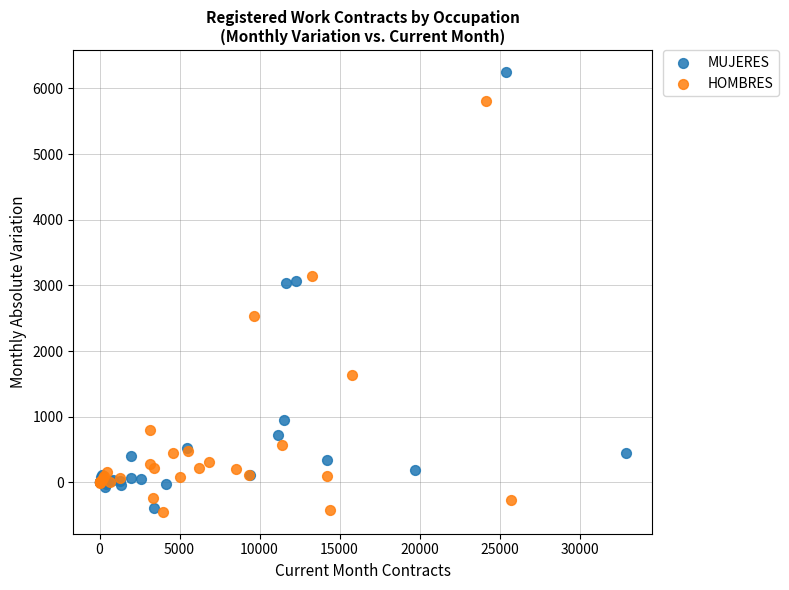

Which series has the widest spread of Y values?

MUJERES